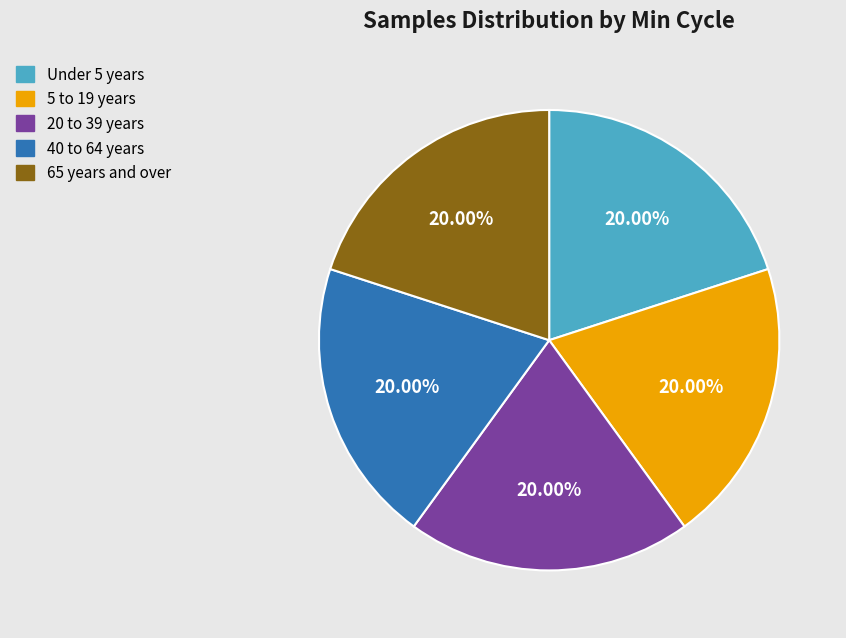

What is the ratio of the value at 5 to 19 years to the value at Under 5 years?

1.0